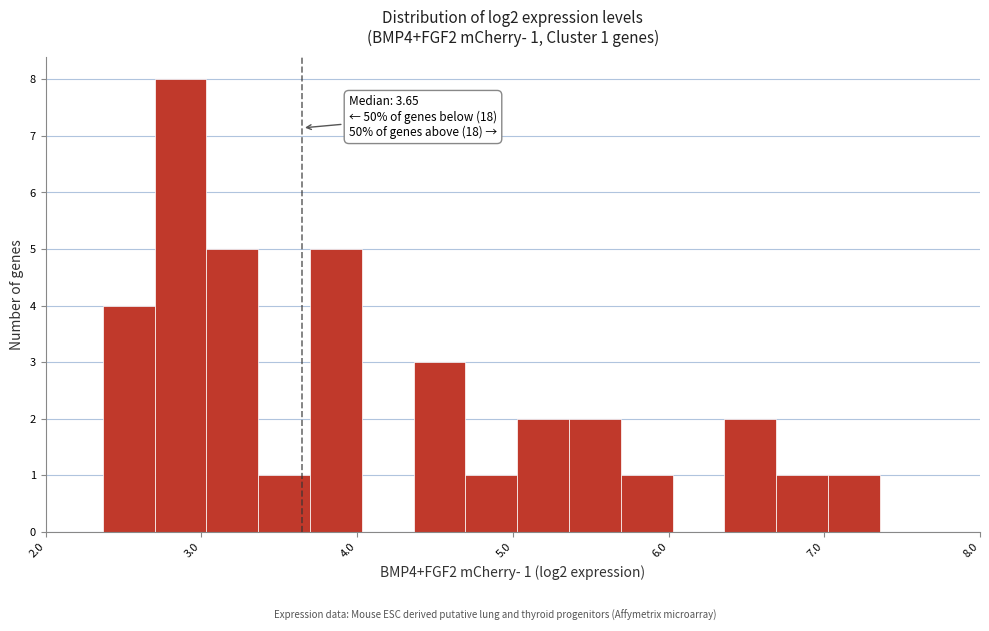

Around what value on the x-axis is the tallest bar? Give the approximate position of its centre, as read against the axis.

2.9